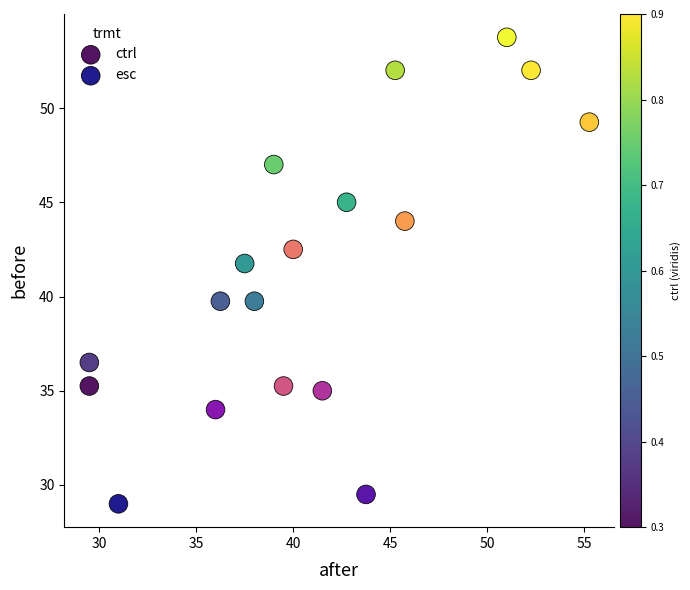

Which series contains the lowest Y value?

esc